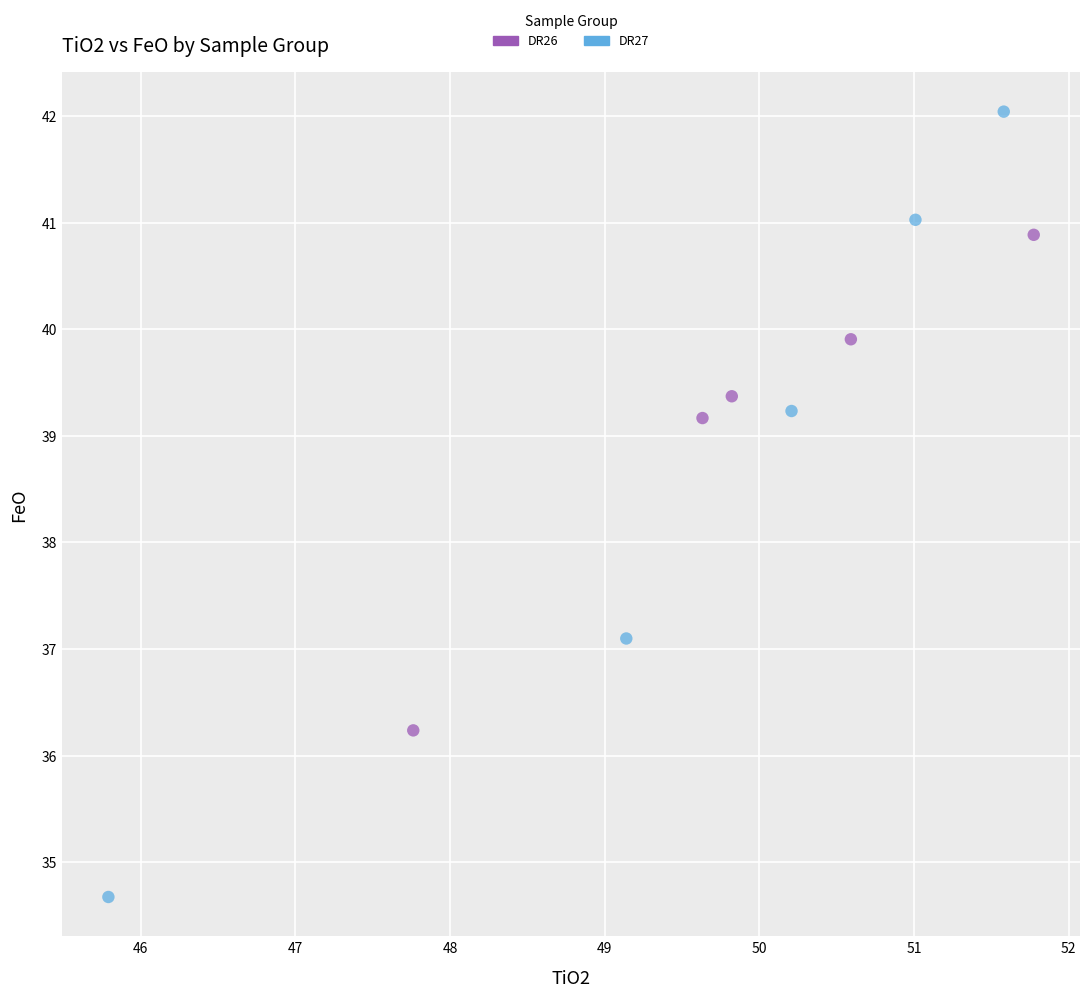

Which series has the largest Y range (max minus min)?

DR27